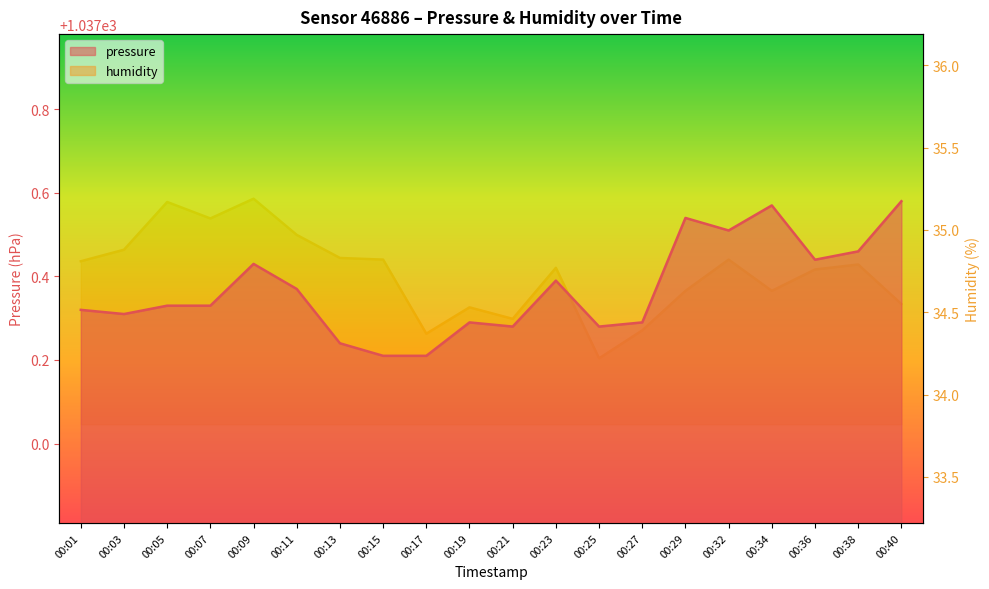

What is the highest value of the humidity series?

35.2